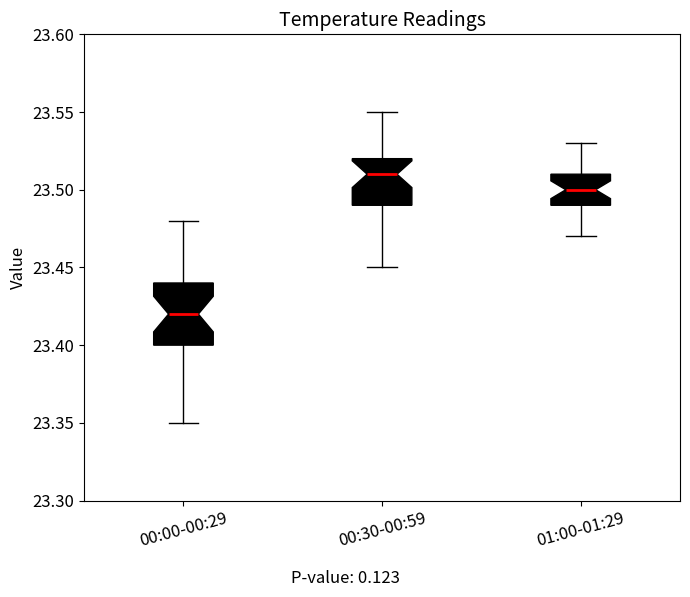

Which box is the tallest, from its lower edge to its upper edge?

00:00-00:29